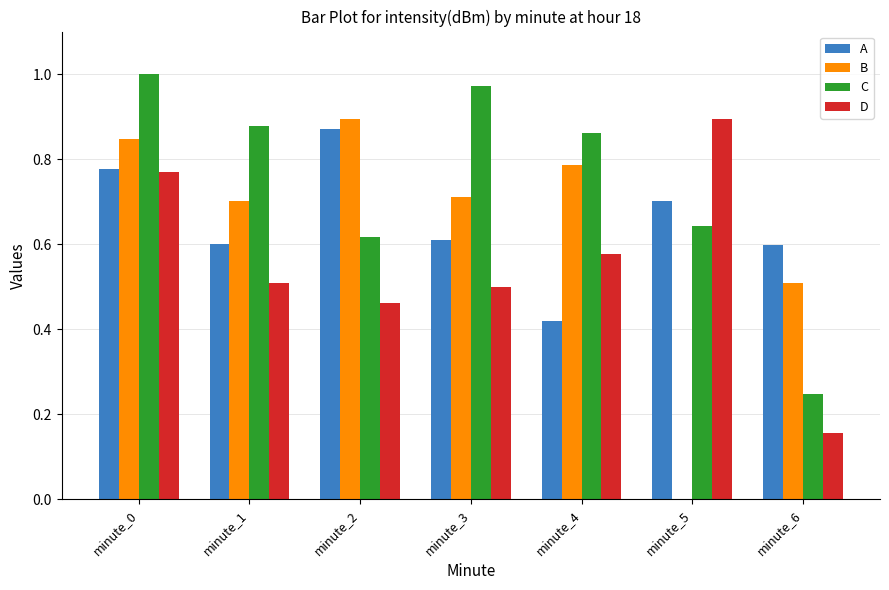

At which category is the sum across all series the highest?

minute_0